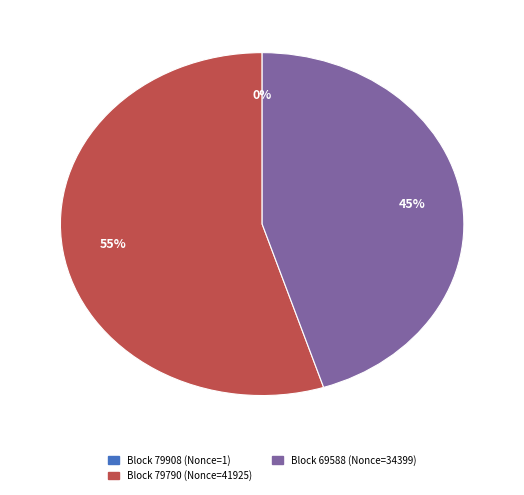

What is the largest slice in the pie chart?

Block 79790 (Nonce=41925)